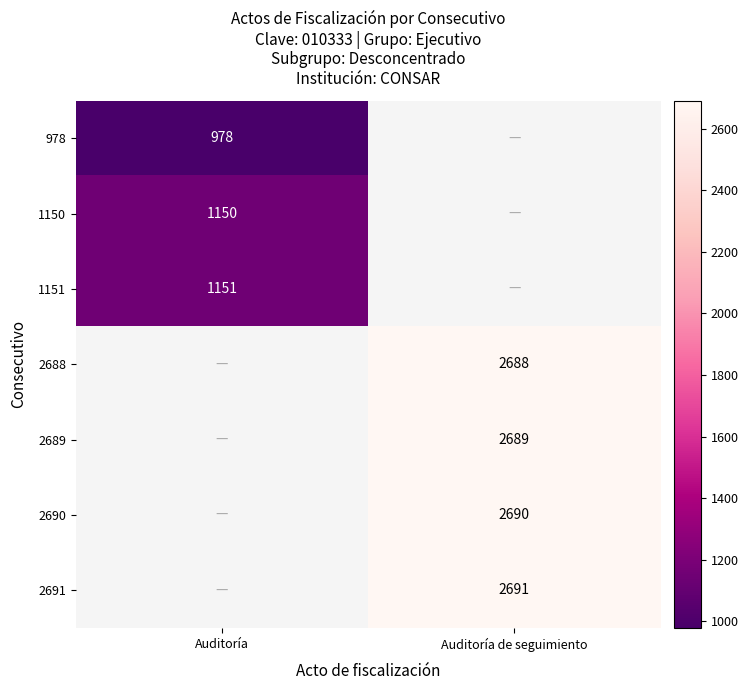

Between Auditoría and Auditoría de seguimiento, which is larger?

Auditoría de seguimiento